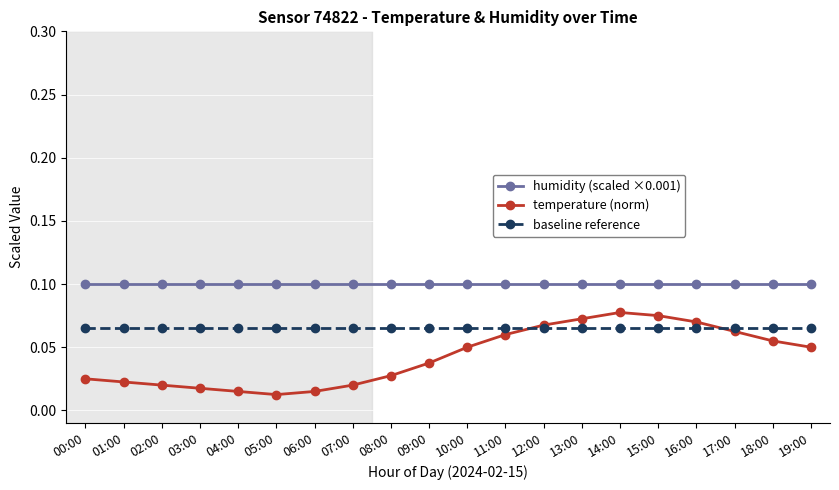

True or false: baseline reference and humidity (scaled ×0.001) intersect in this chart.

False